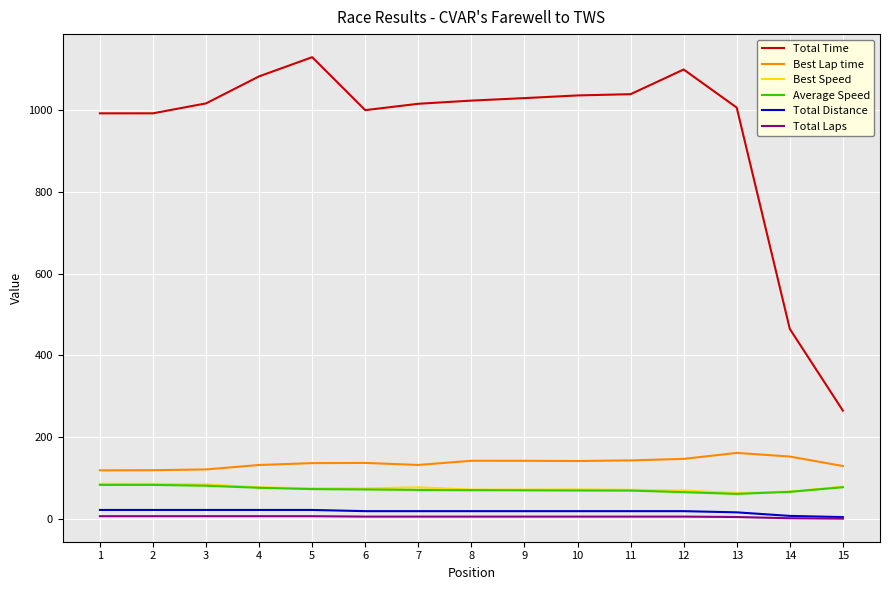

What is the difference between the maximum and minimum values in the Total Distance series?

17.4